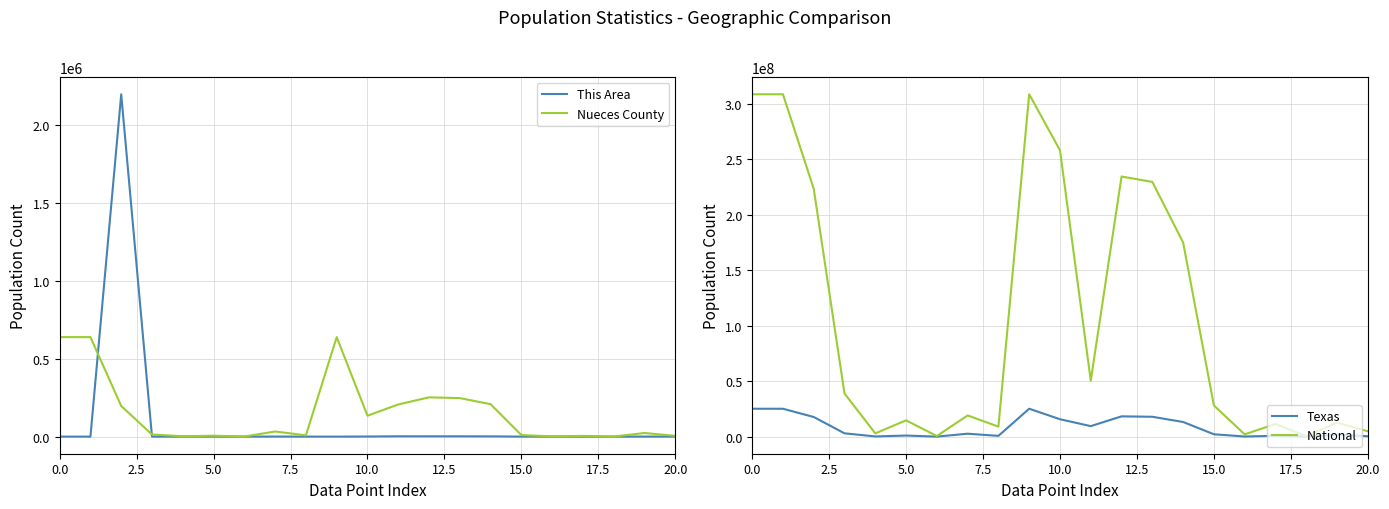

Is it true that This Area equals 2 at 0.0?

True